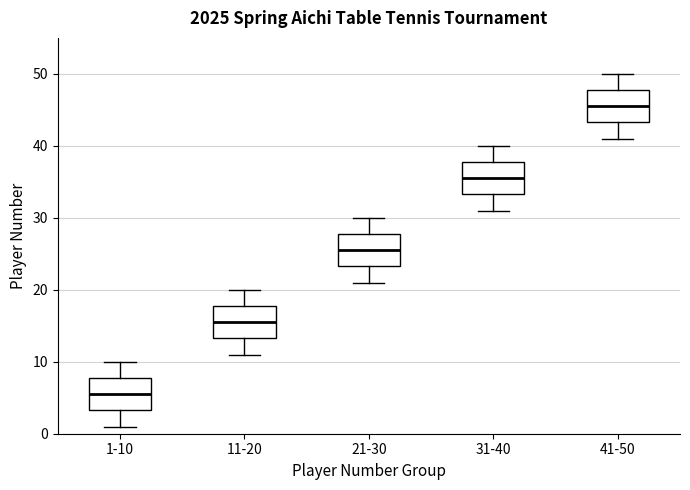

Reading left to right, transcribe this box plot: for each box, give where its median line is, the range the box spans, and where its two whiskers end, as read against the y-axis. The values are not printed on the chart, so give them approximately, as read against the axis.

1-10: median 6, box 3 to 8, whiskers 1 to 10
11-20: median 16, box 13 to 18, whiskers 11 to 20
21-30: median 26, box 23 to 28, whiskers 21 to 30
31-40: median 36, box 33 to 38, whiskers 31 to 40
41-50: median 46, box 43 to 48, whiskers 41 to 50